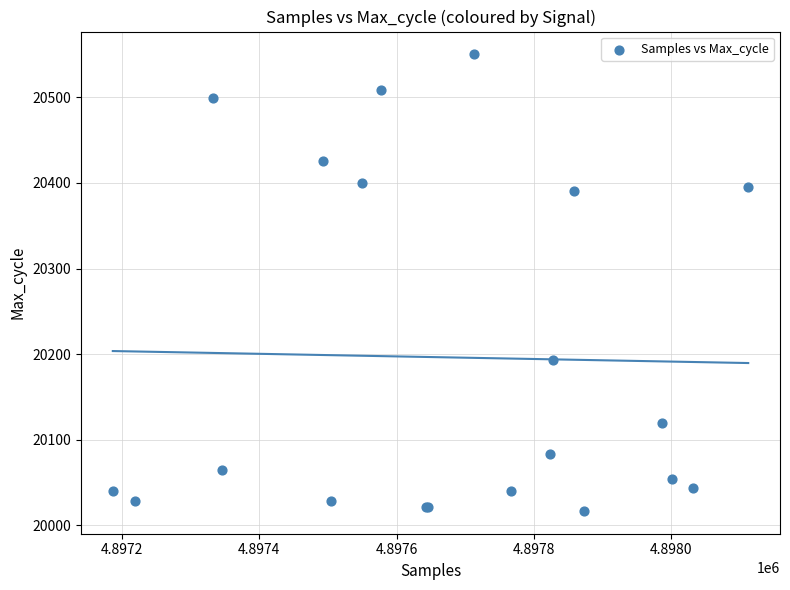

What Y value in the scatter plot is closest to 20283?

20193